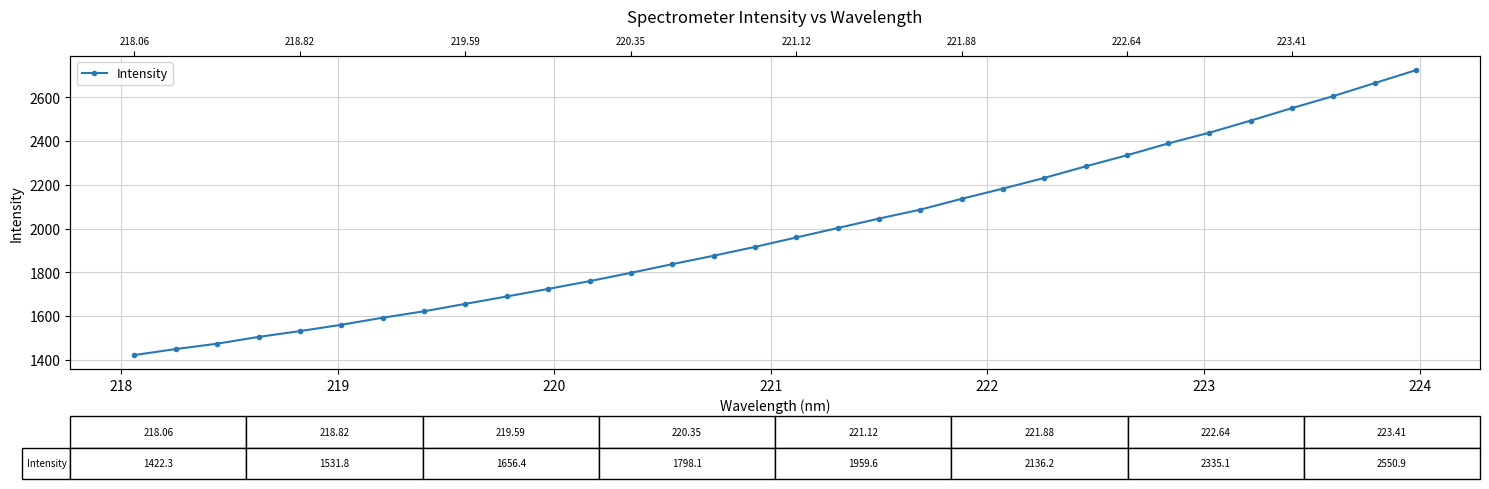

Reading right to left, transcribe all the data shown in this chart.

2724.1	2665.0	2605.7	2550.9	2493.8	2438.6	2389.3	2335.1	2284.4	2231.6	2182.9	2136.2	2086.8	2046.0	2002.6	1959.6	1916.6	1876.1	1837.6	1798.1	1760.0	1724.6	1690.1	1656.4	1622.5	1593.0	1560.7	1531.8	1505.3	1474.4	1449.8	1422.3